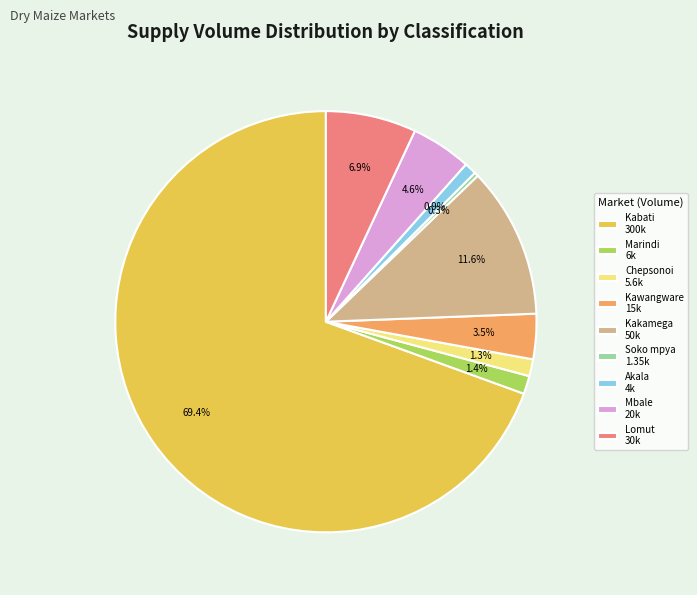

Between Lomut 30k and Kawangware 15k, which is larger?

Lomut 30k